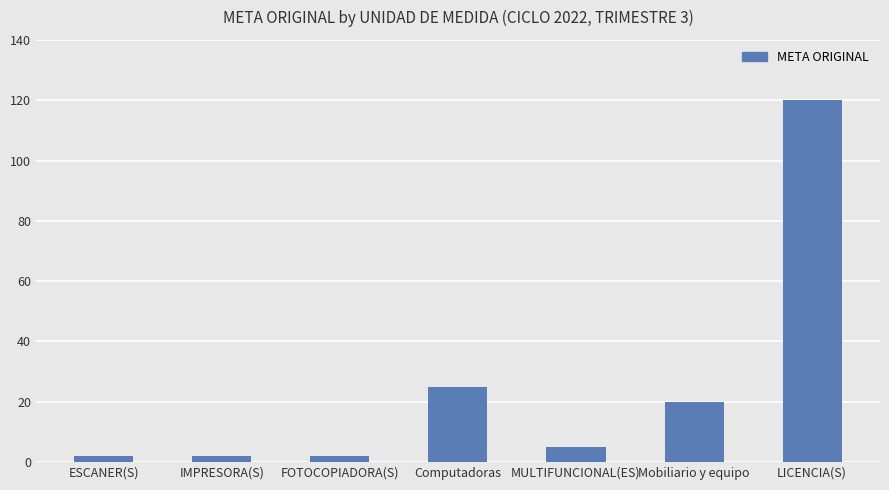

What is the difference between the values at IMPRESORA(S) and MULTIFUNCIONAL(ES)?

3